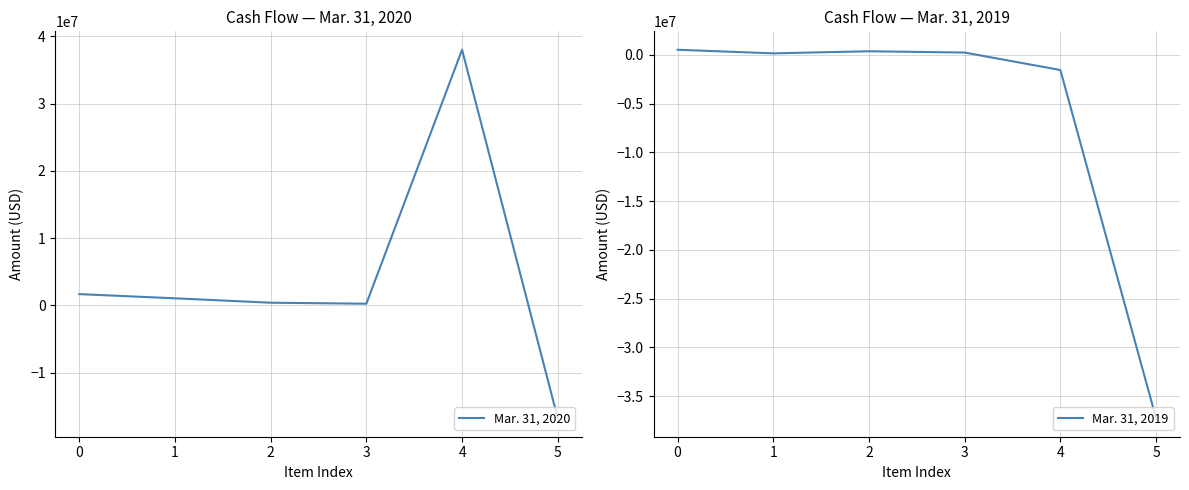

Where is the first local minimum for Mar. 31, 2019?

1